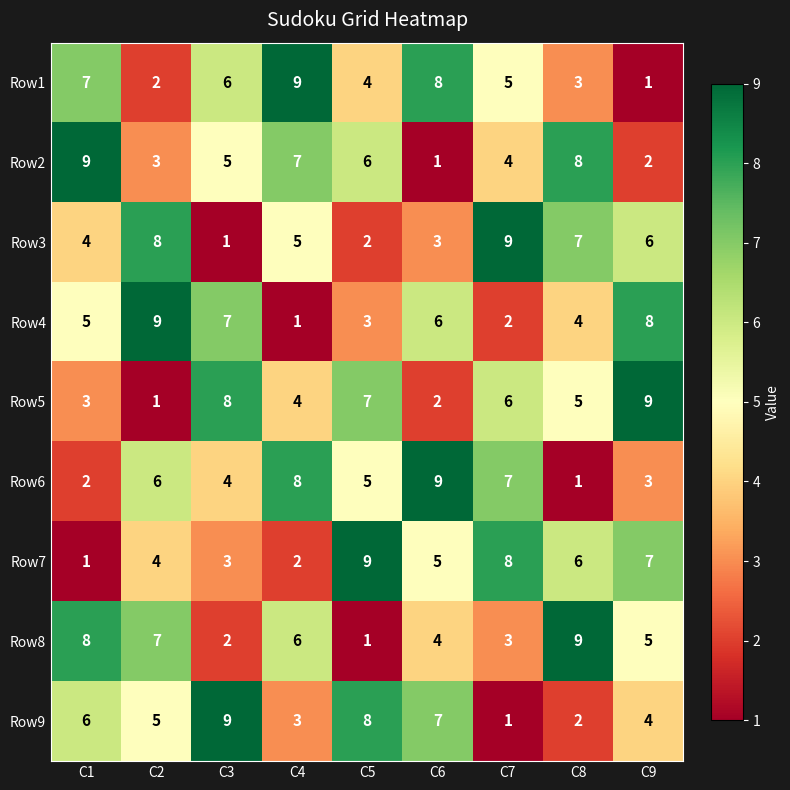

At which label is Row3 closest to 5?

C4